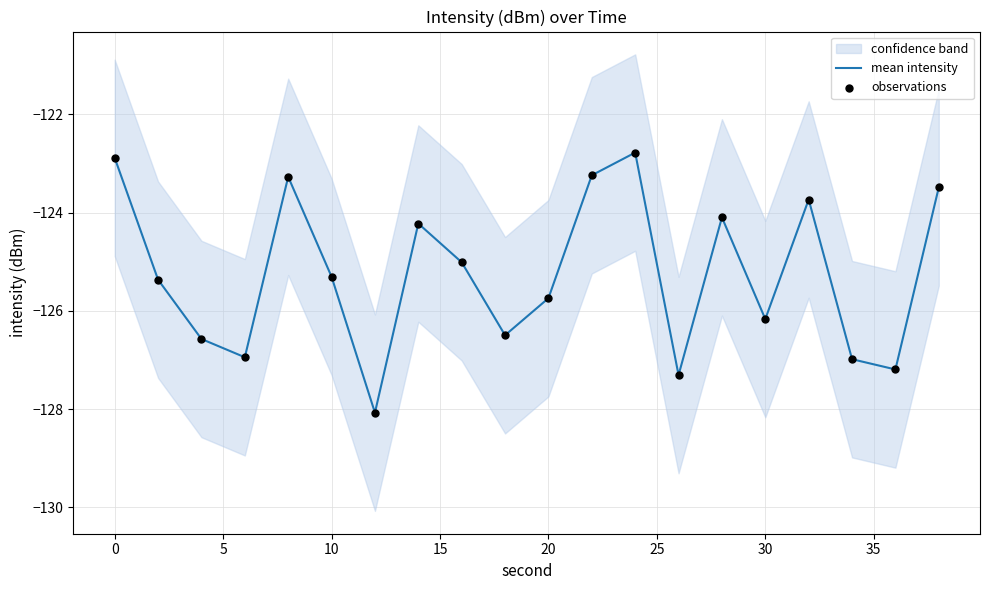

Which series contains the lowest Y value?

mean intensity